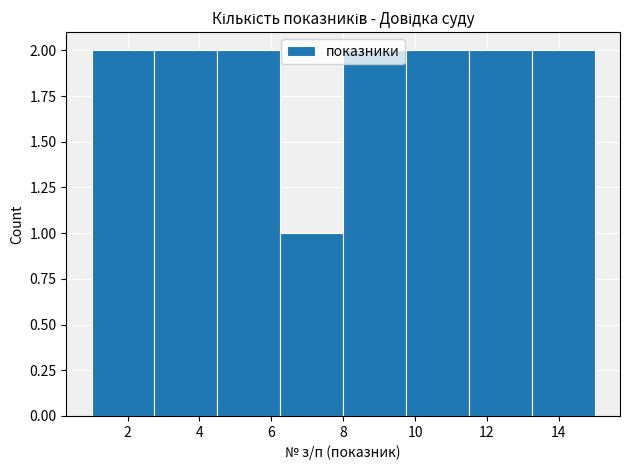

Reading left to right, list every bar in this chart as the range it spans on the x-axis followed by its height. Neither the bar edges nor the heights are printed on the chart, so give them approximately, as read against the axes.

1.00 to 2.75: 2
2.75 to 4.50: 2
4.50 to 6.25: 2
6.25 to 8.00: 1
8.00 to 9.75: 2
9.75 to 11.50: 2
11.50 to 13.25: 2
13.25 to 15.00: 2